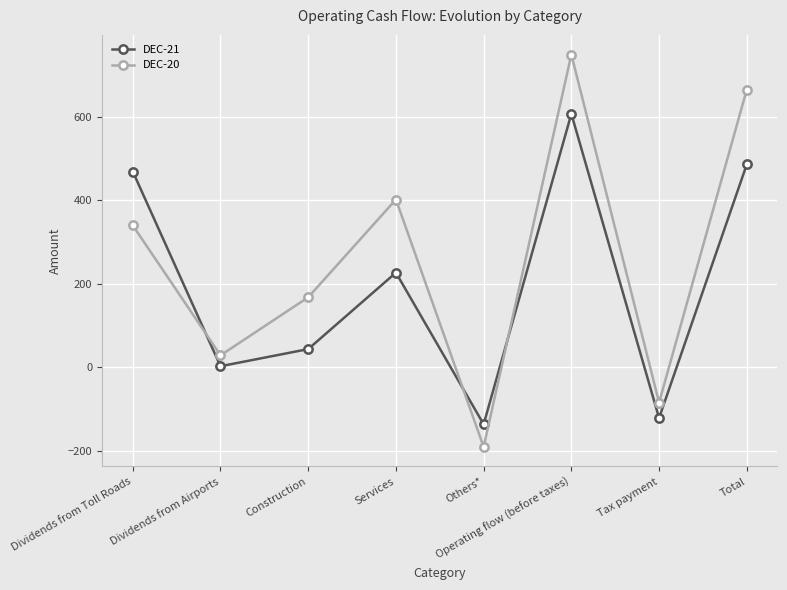

What value does the DEC-20 series have at Services, to the nearest 100?

400